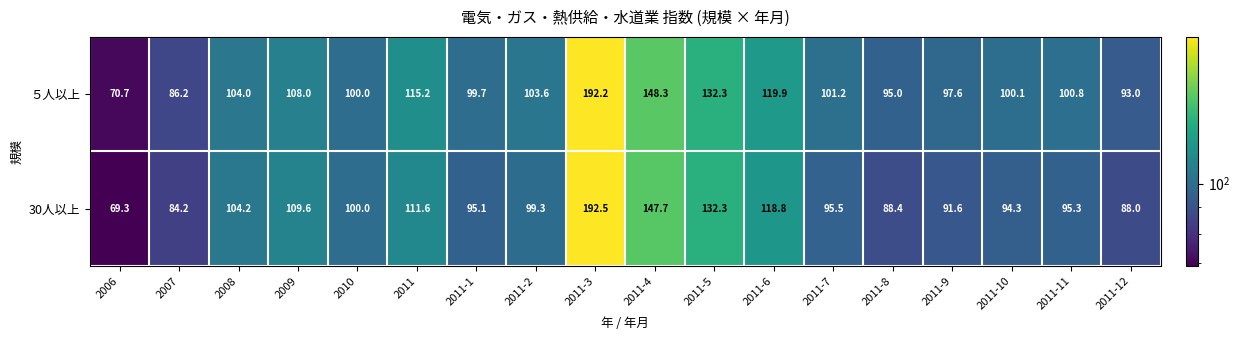

The 30人以上 series shows 29.8 at 2011-10. True or false?

False